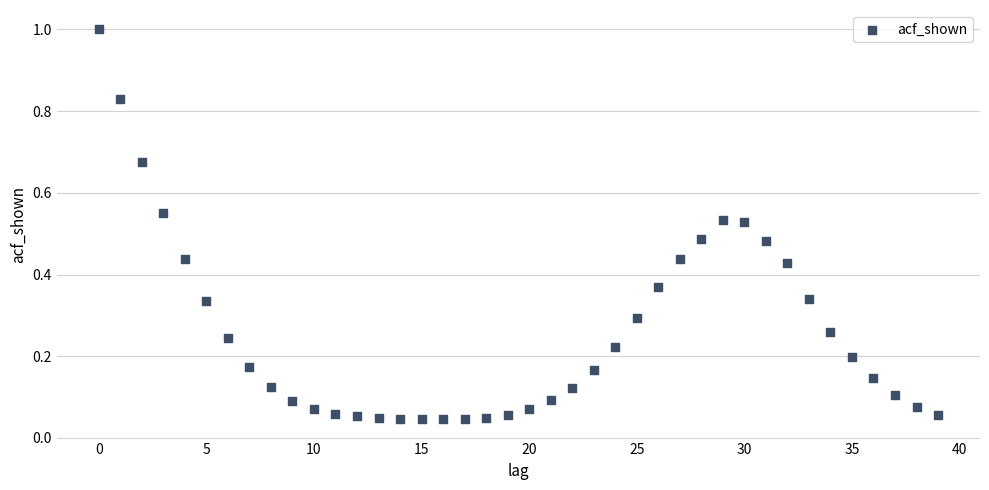

What is the range of Y values (max minus min)?

1.0